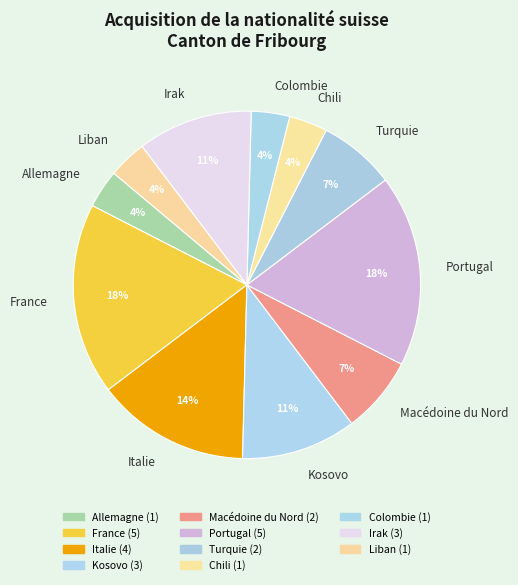

True or false: Turquie accounts for 21% of the total.

False